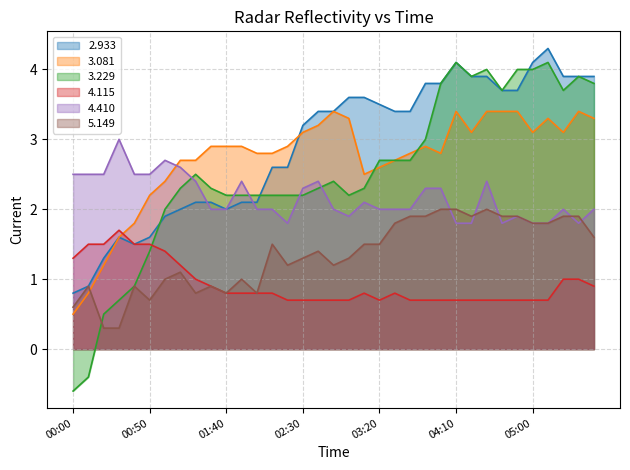

What is the smallest value displayed?

-0.6